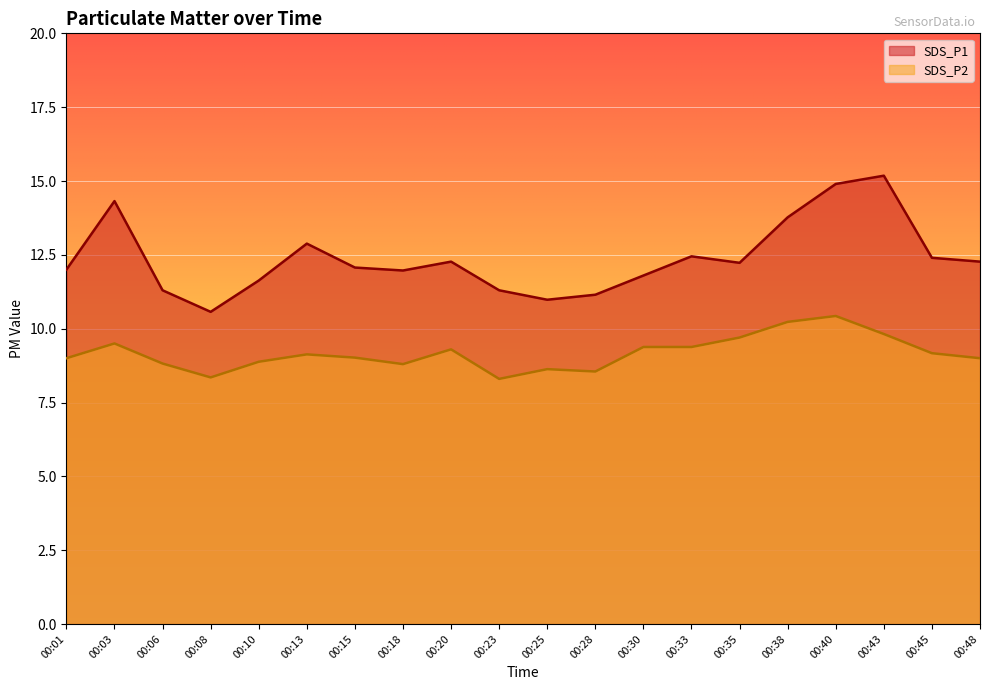

How many lines are shown in the chart?

2